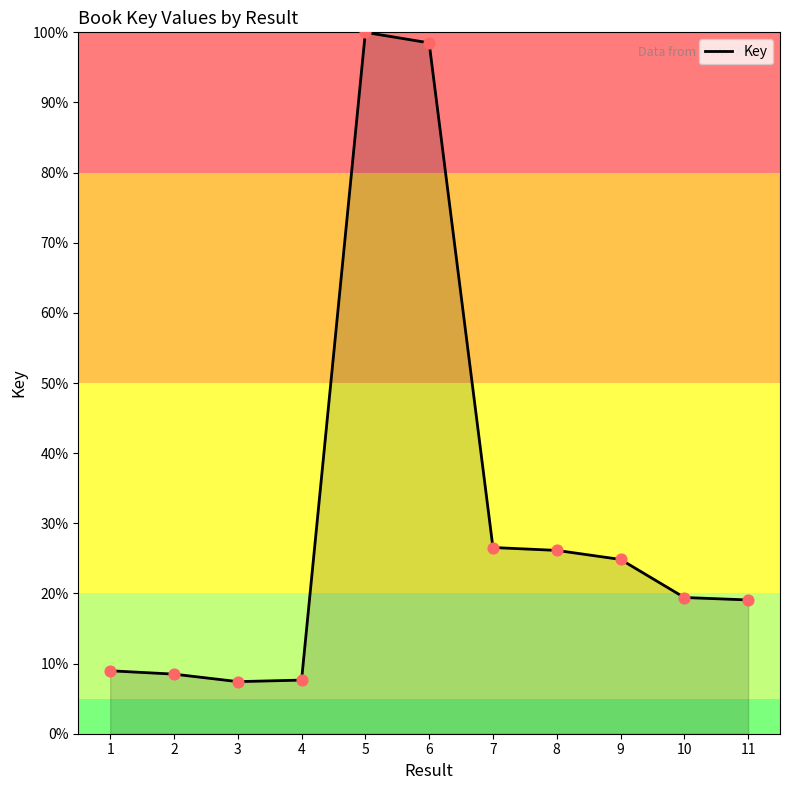

What is the change in value from 1 to 7?

+17.6